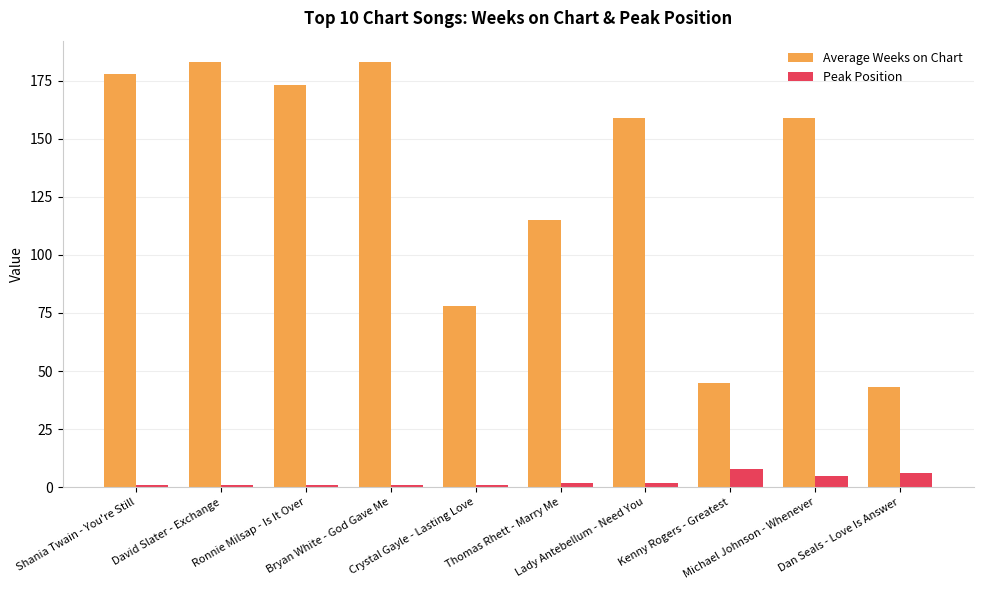

What is the difference between the maximum and minimum values in the Peak Position series?

7